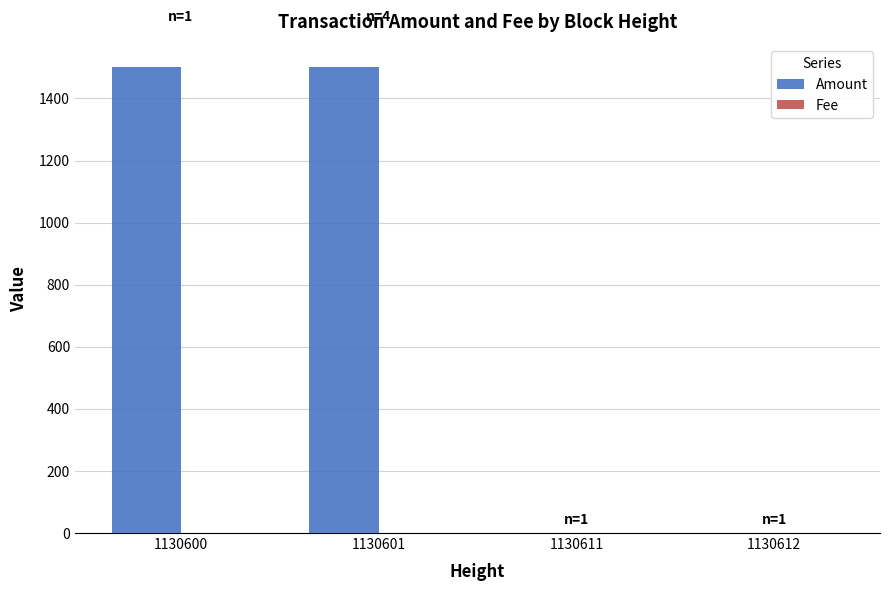

How many data points does each series have?

4